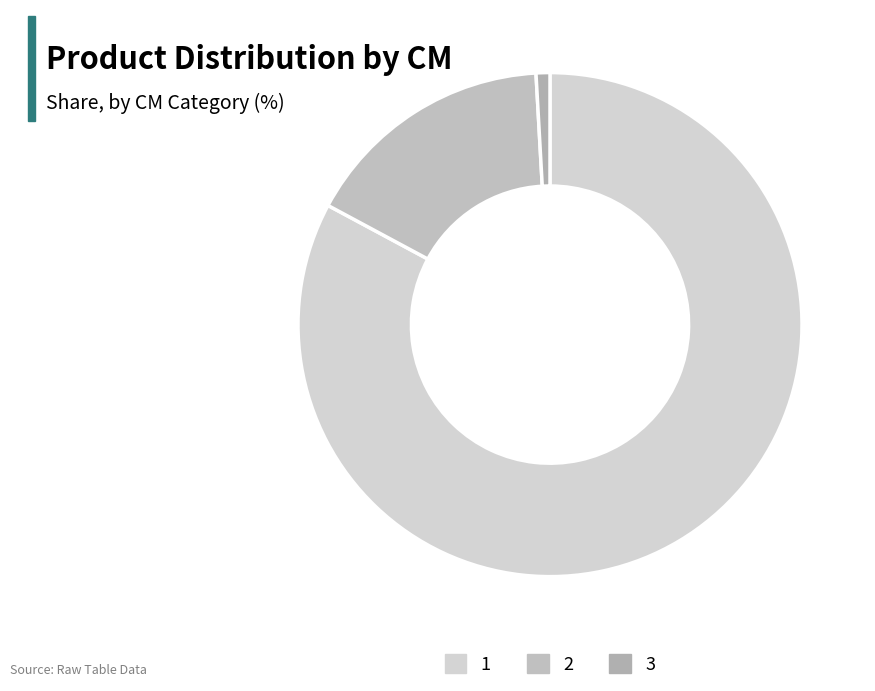

Which category has the biggest portion of the pie?

1